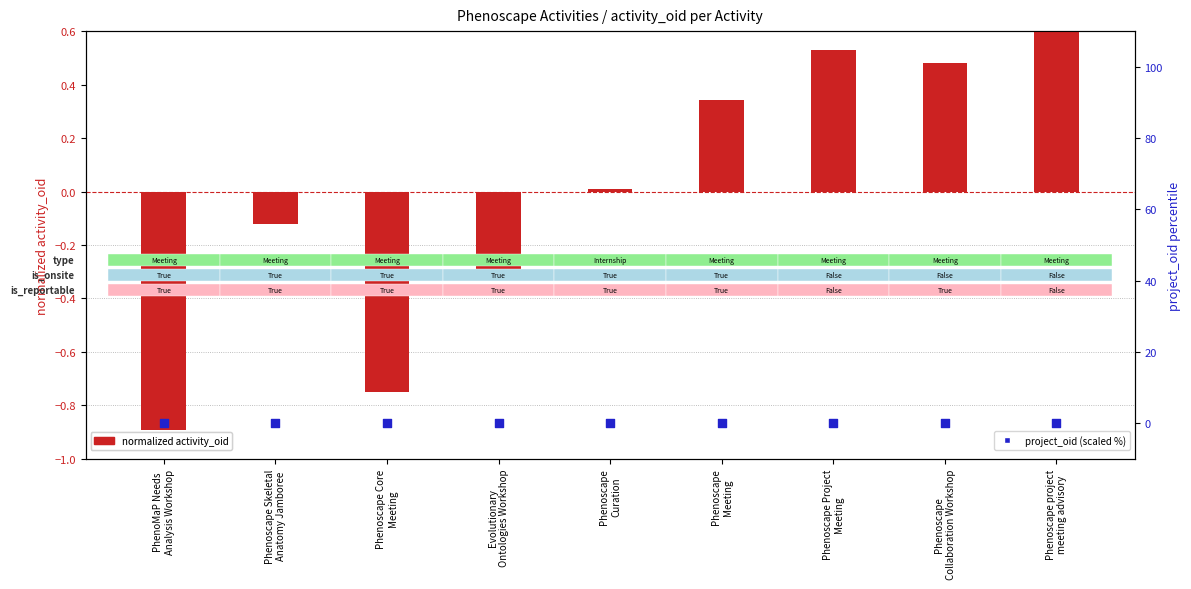

Which series reaches the minimum Y coordinate?

normalized activity_oid